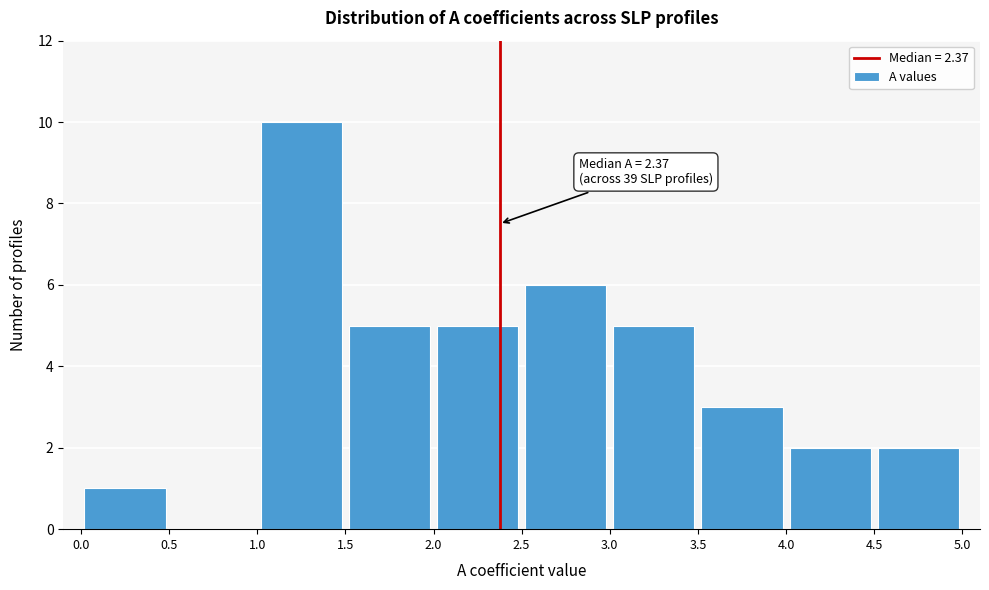

Which range on the x-axis has the tallest bar?

1.0 to 1.5